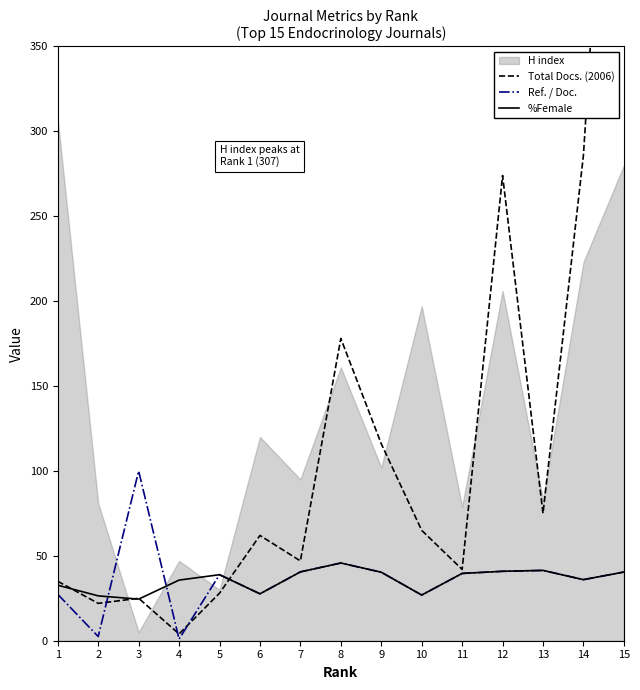

How many data points in %Female are less than 38?

7